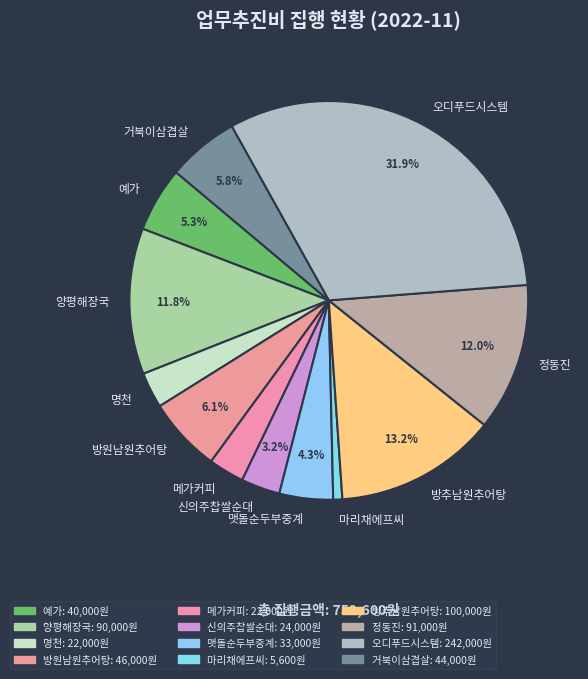

Does 예가 represent more than half of the total?

No